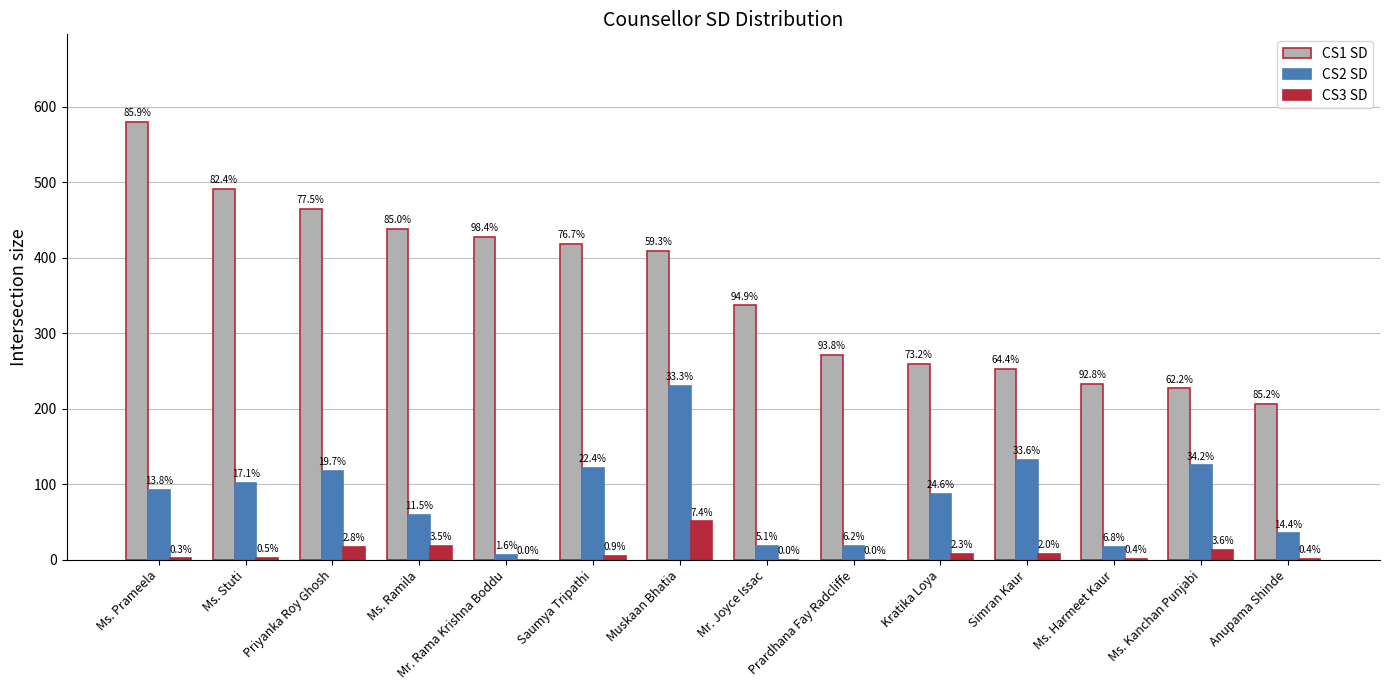

What is the difference between the highest and lowest values at Mr. Rama Krishna Boddu?

428